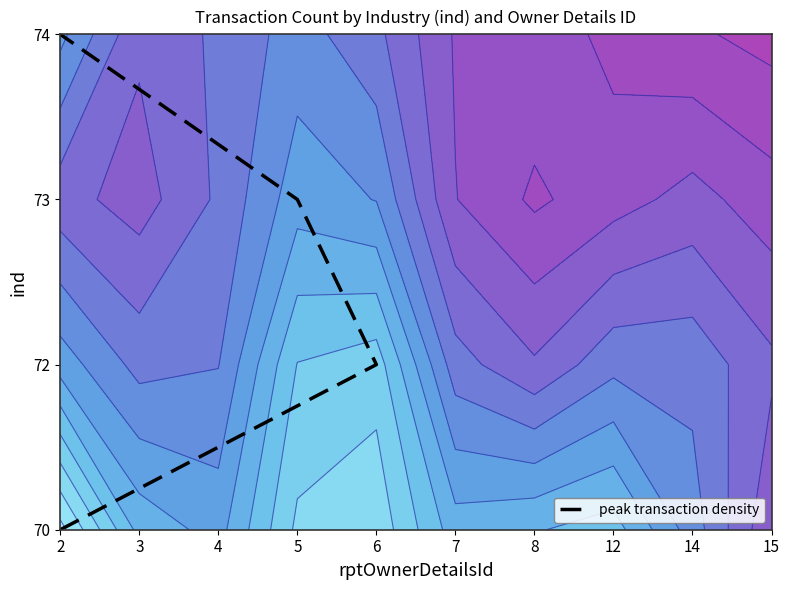

What is the difference between the values at 5 and 2?

1